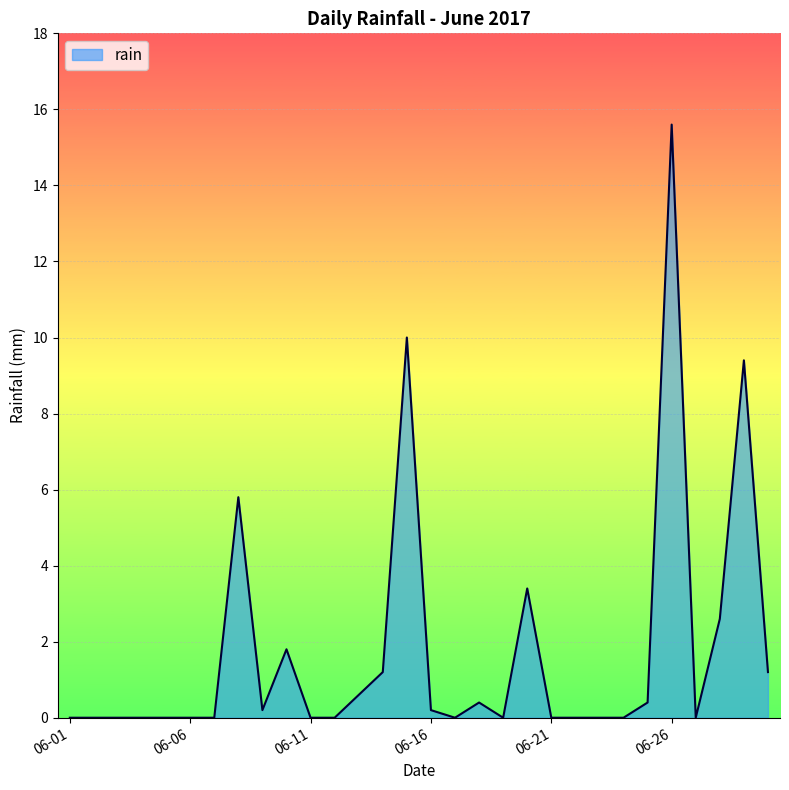

What is the maximum value shown in the chart?

15.6